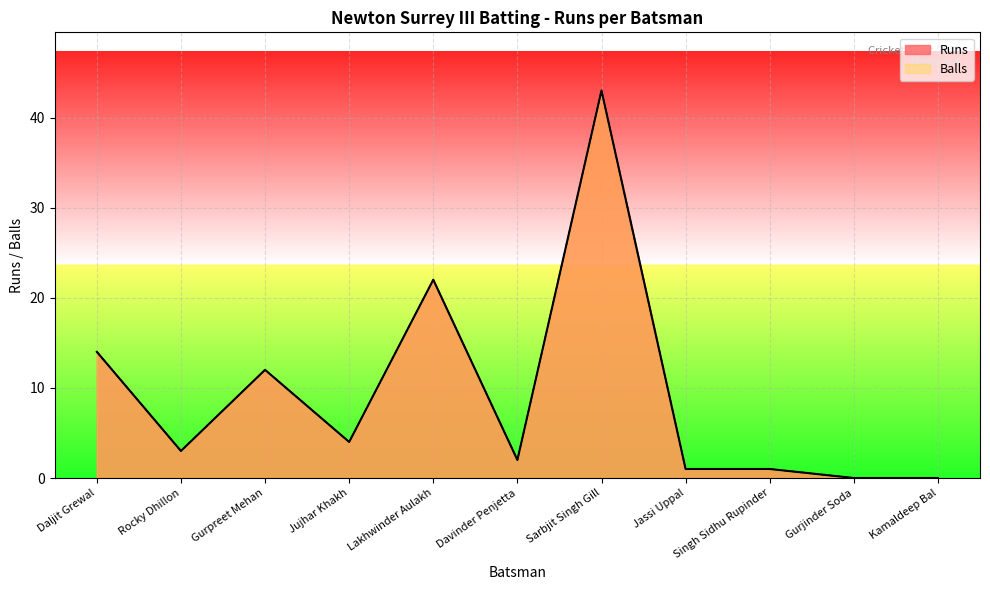

What is the difference between the second highest and minimum values in the Runs series?

22